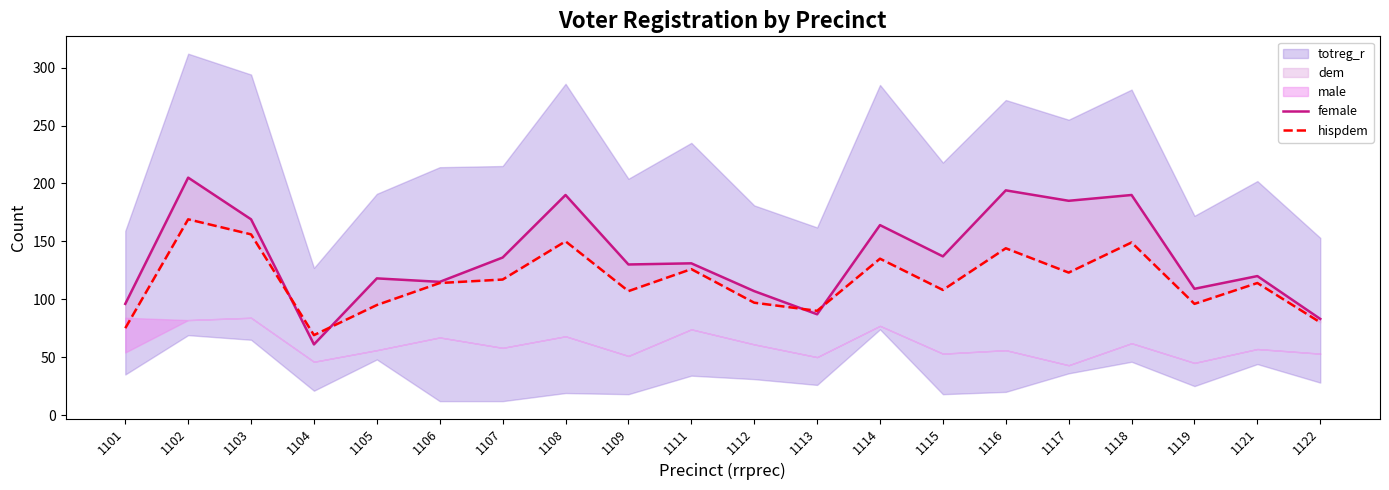

Between 1112 and 1104, which is larger?

1112